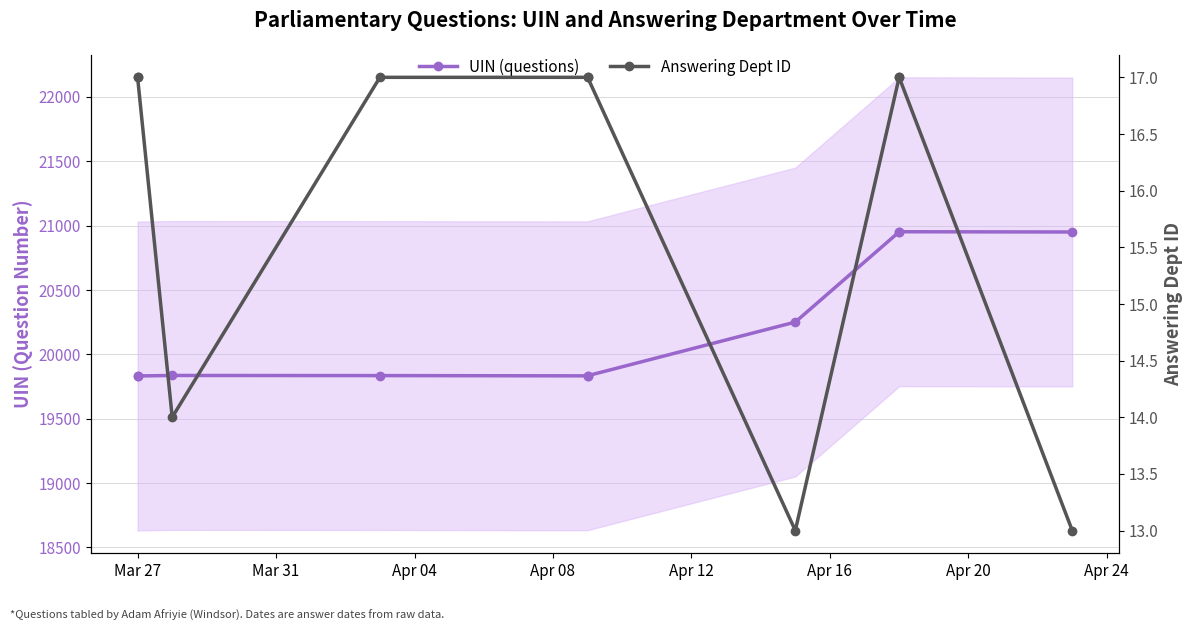

Is it true that Answering Dept ID equals 10 at Apr 04?

False